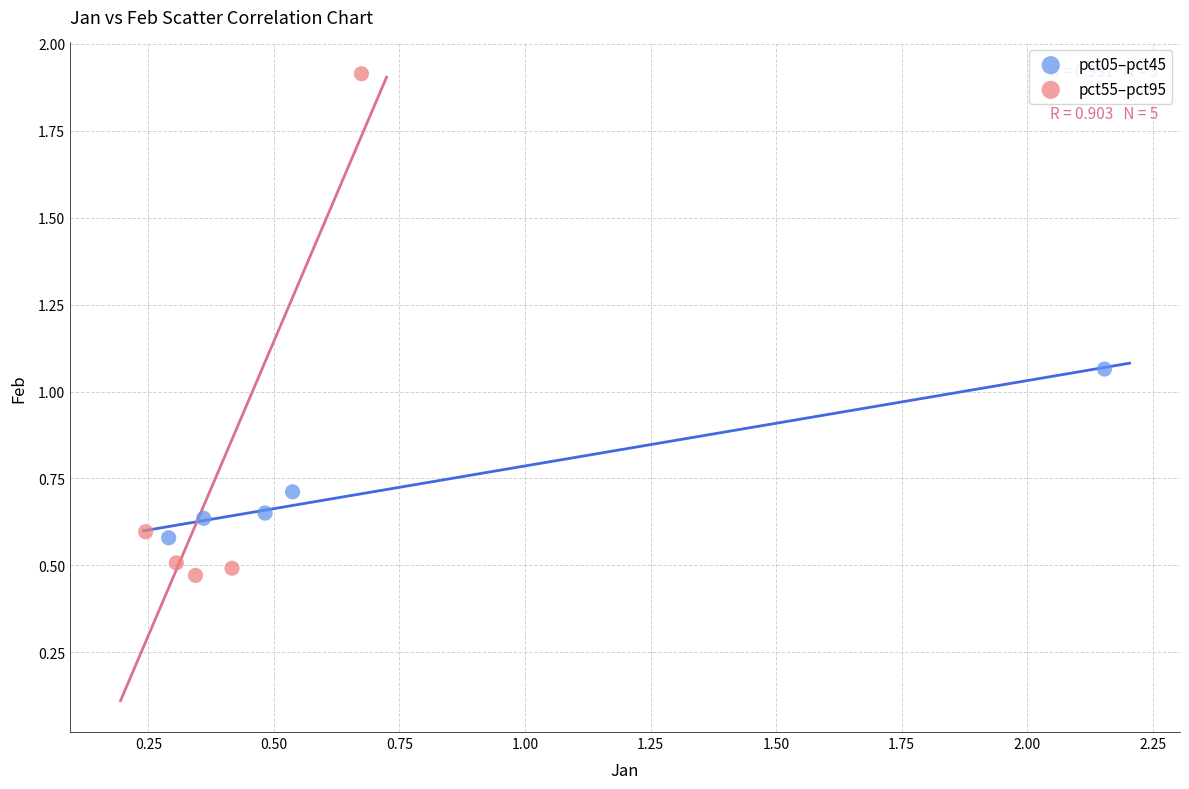

Which series has the largest Y range (max minus min)?

pct55–pct95